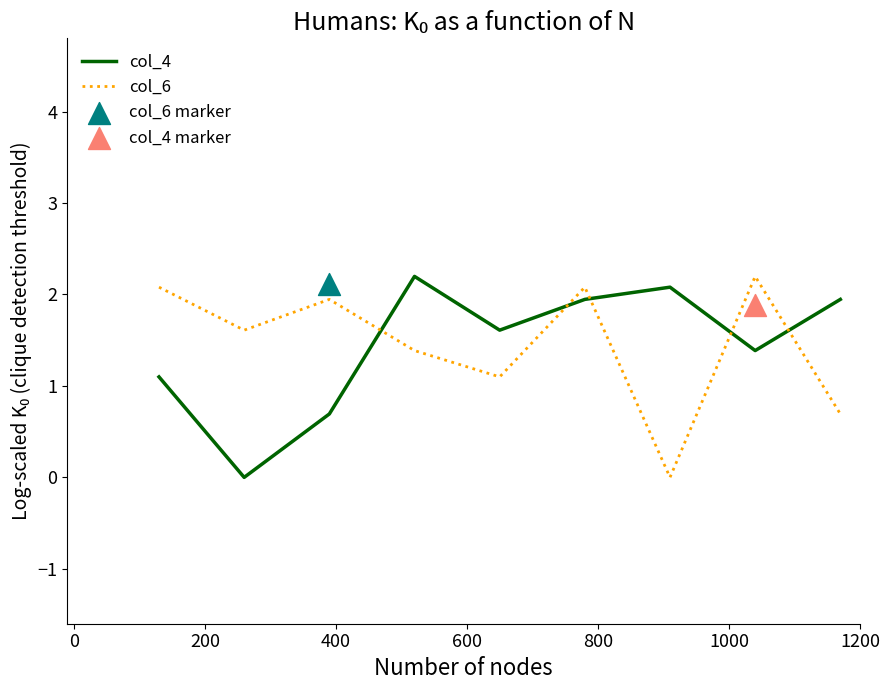

True or false: col_6 and col_4 intersect in this chart.

True